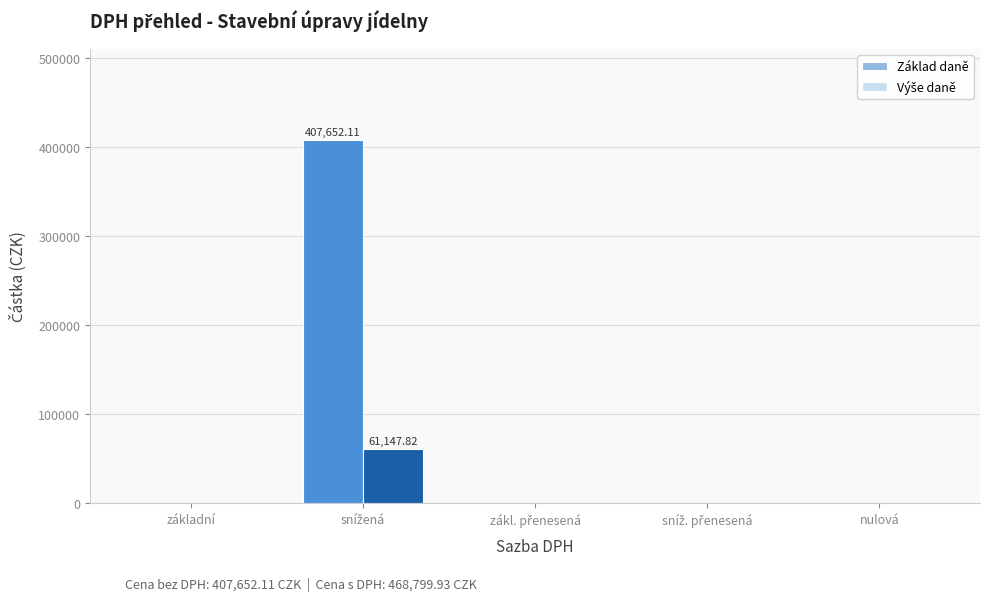

At základní, list the series in order from largest to smallest.

Základ daně, Výše daně